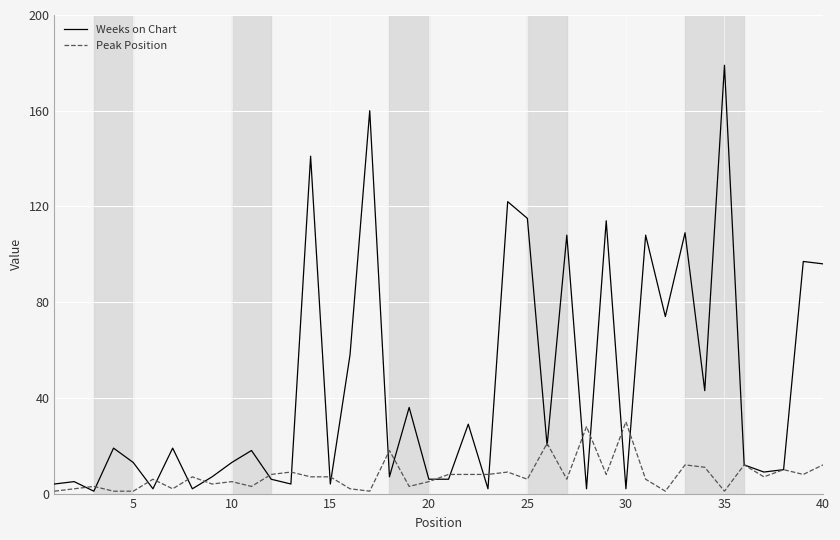

Which series has the largest total across all categories?

Weeks on Chart